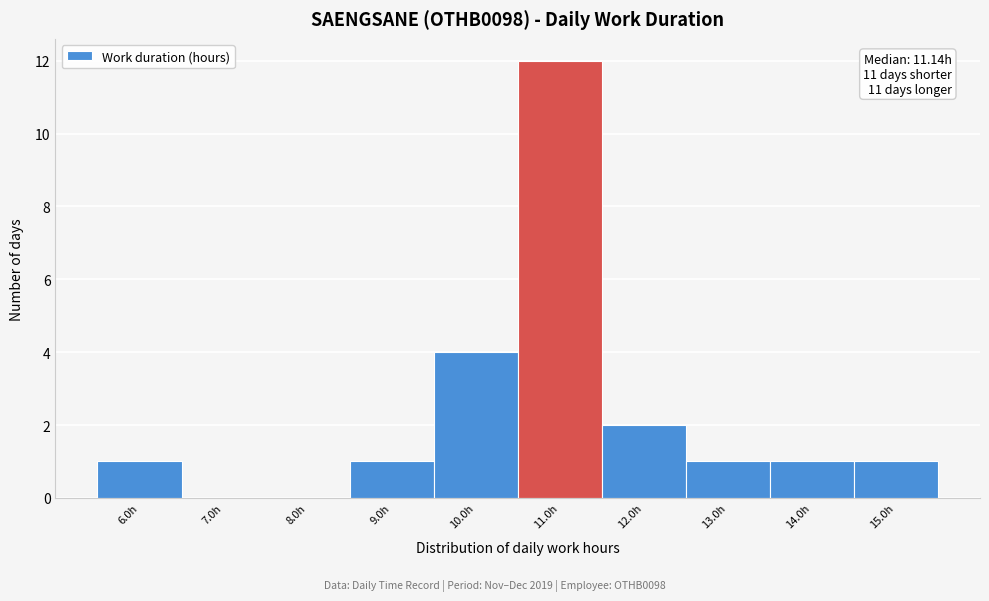

Which range on the x-axis has the tallest bar?

10.5 to 11.5